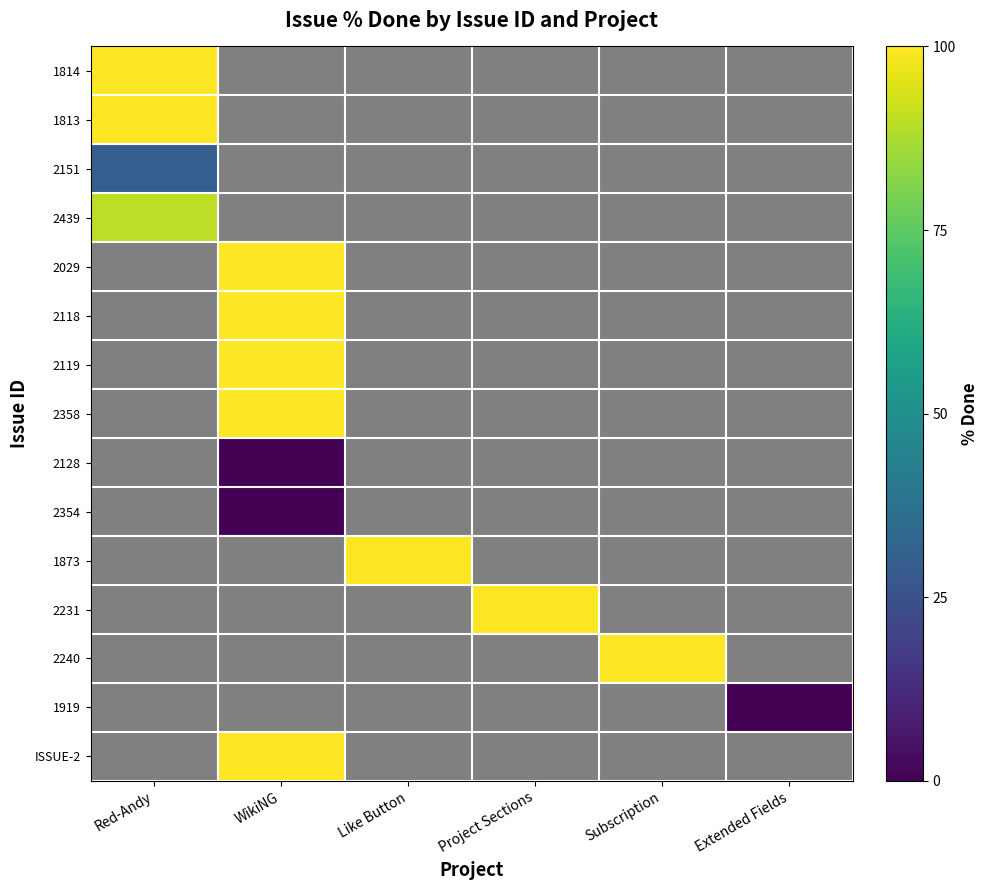

Is it true that 2029 equals -2 at Subscription?

False